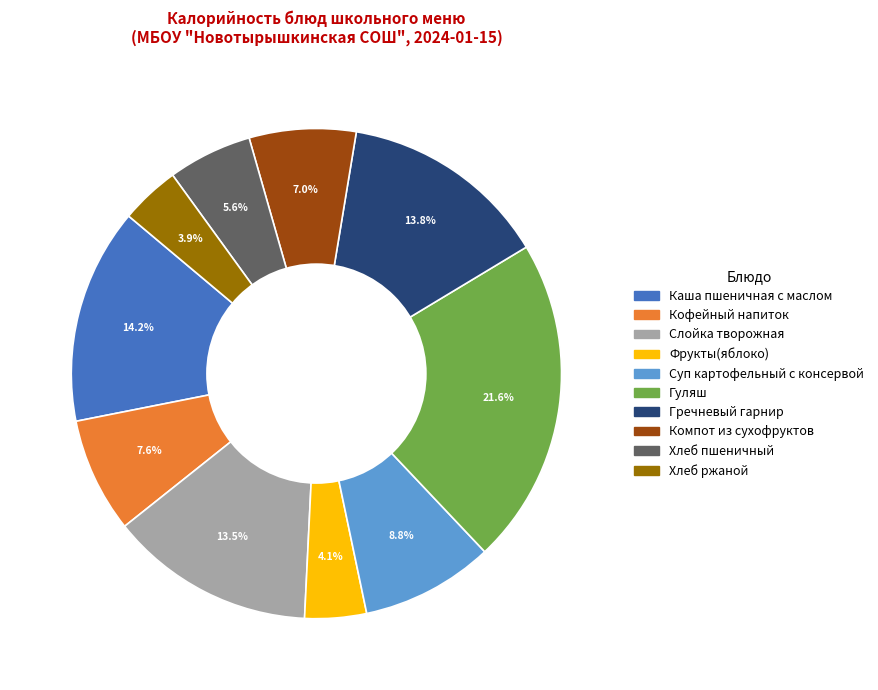

What is the largest slice in the pie chart?

Гуляш